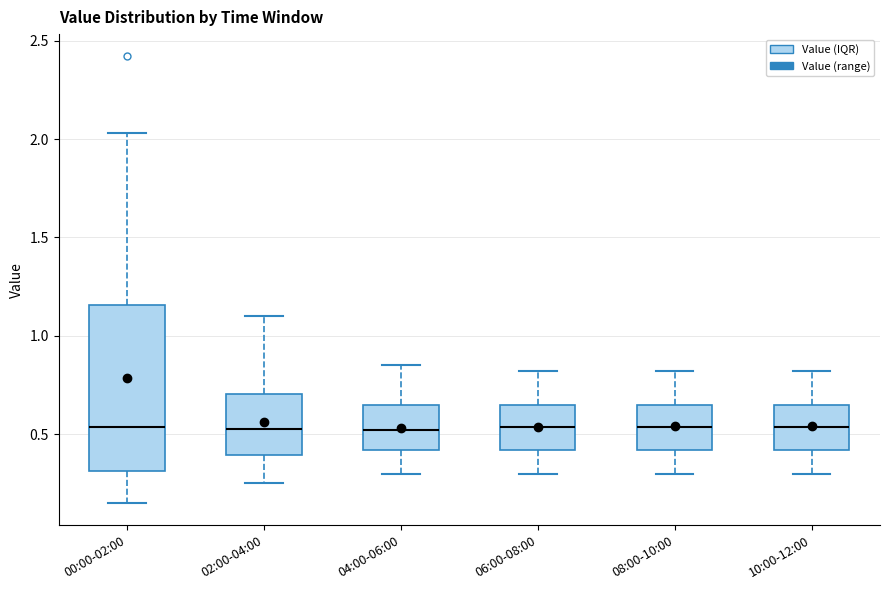

Reading left to right, transcribe this box plot: for each box, give where its median line is, the range the box spans, and where its two whiskers end, as read against the y-axis. The values are not printed on the chart, so give them approximately, as read against the axis.

00:00-02:00: median 0.55, box 0.30 to 1.15, whiskers 0.15 to 2.05
02:00-04:00: median 0.55, box 0.40 to 0.70, whiskers 0.25 to 1.10
04:00-06:00: median 0.50, box 0.40 to 0.65, whiskers 0.30 to 0.85
06:00-08:00: median 0.55, box 0.40 to 0.65, whiskers 0.30 to 0.80
08:00-10:00: median 0.55, box 0.40 to 0.65, whiskers 0.30 to 0.80
10:00-12:00: median 0.55, box 0.40 to 0.65, whiskers 0.30 to 0.80